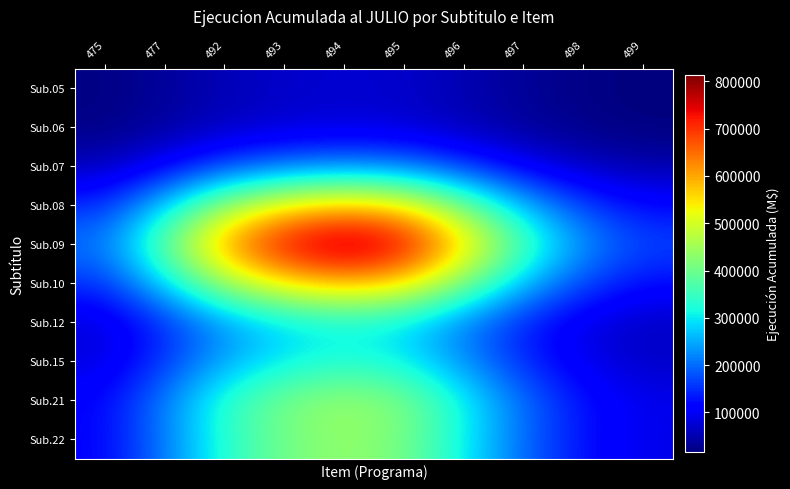

What is the greatest value displayed?

813625.9